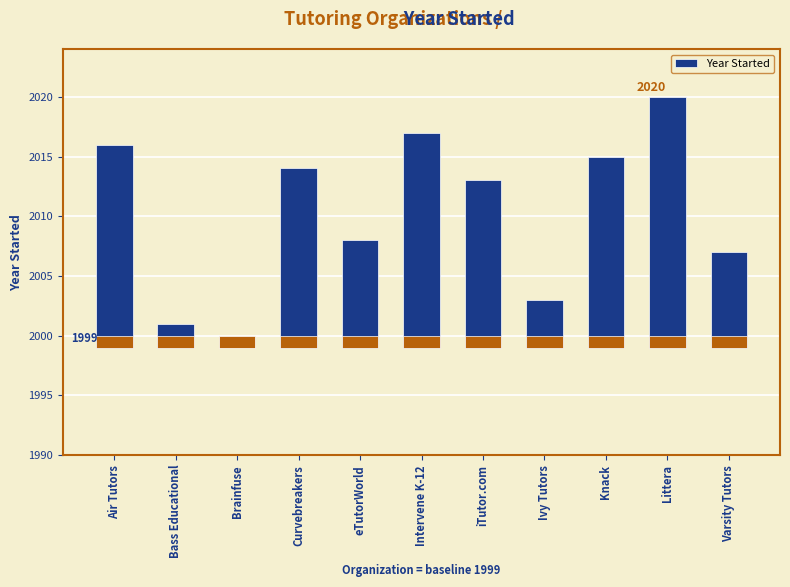

Is it true that the value at iTutor.com is 3?

False